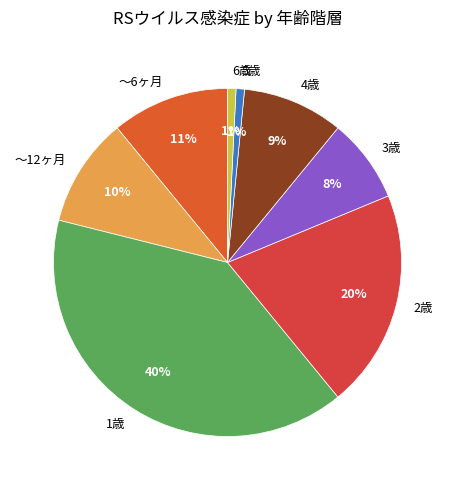

Combined, do 1歳 and 3歳 account for over 50%?

No